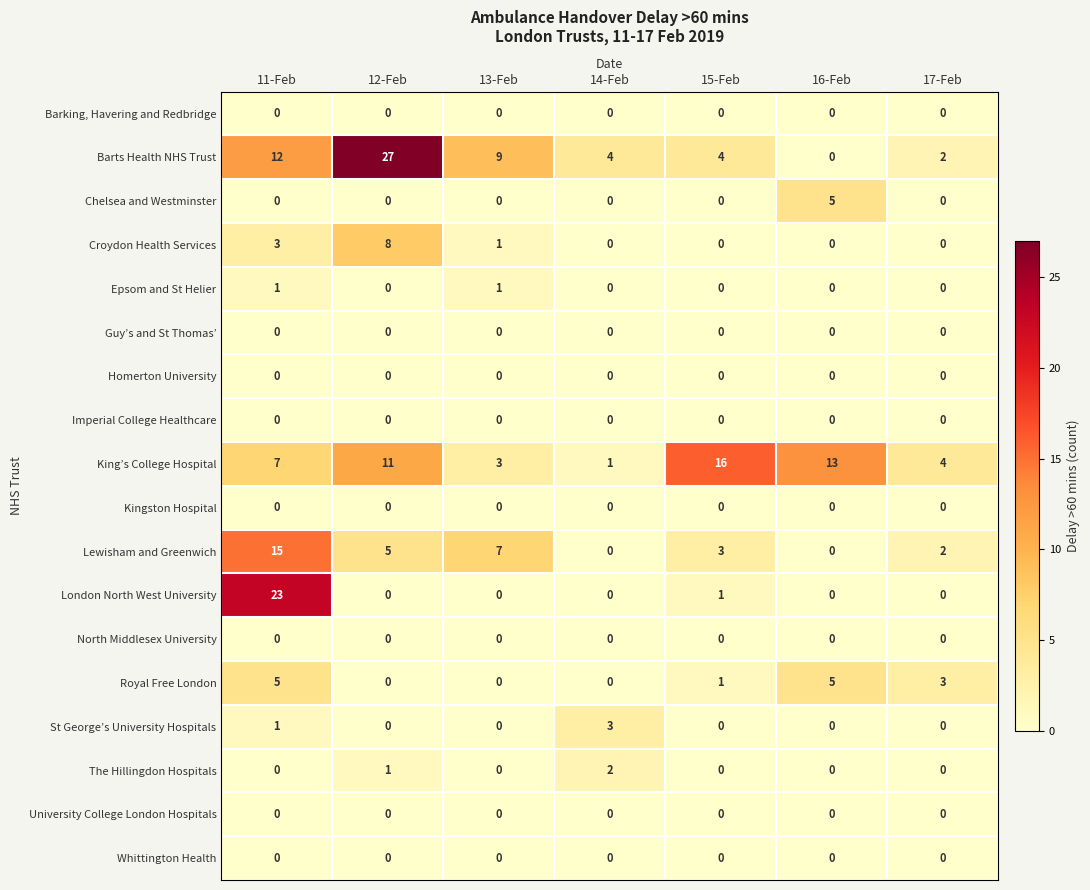

At which label is Croydon Health Services closest to 4?

11-Feb